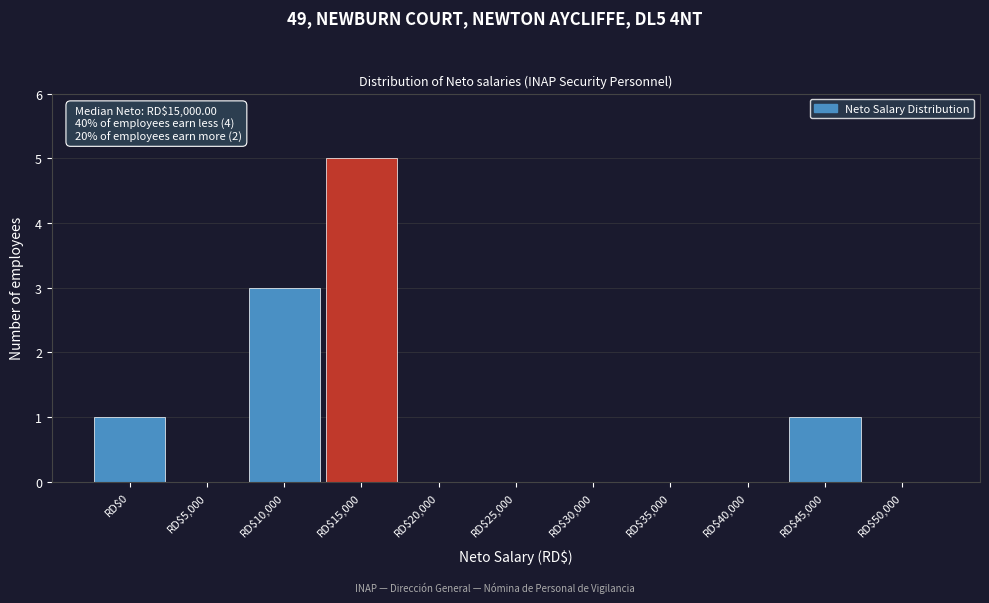

What is the sum of all values?

10